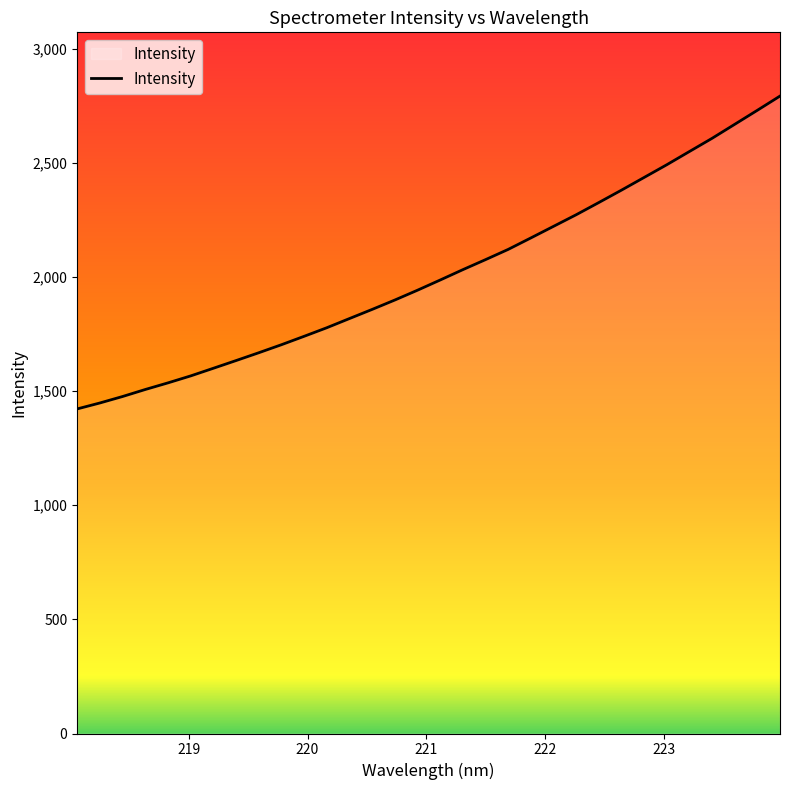

What is the maximum value shown in the chart?

2793.2